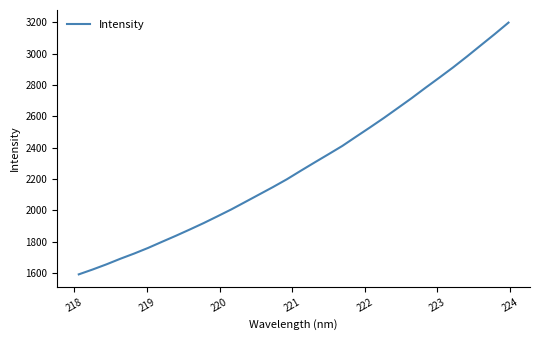

What is the minimum value shown in the chart?

1590.8